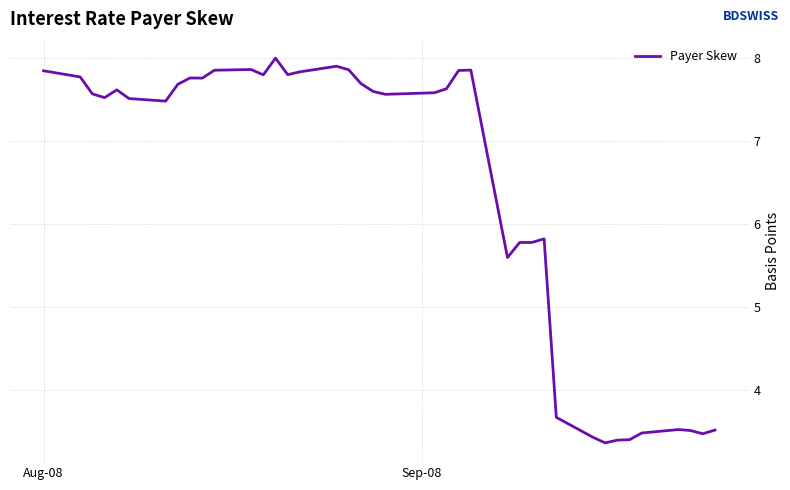

What is the minimum value shown in the chart?

3.4